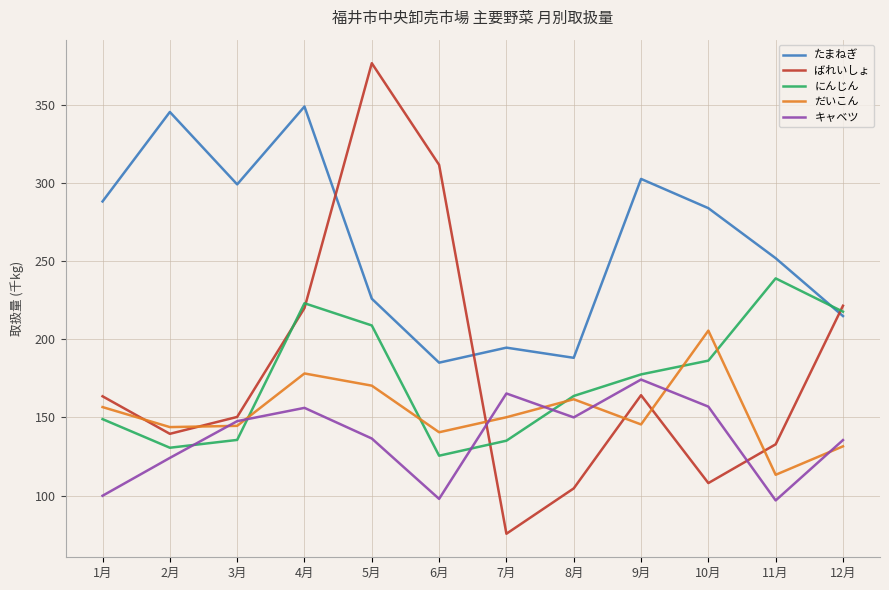

What position from the right is 3月?

10